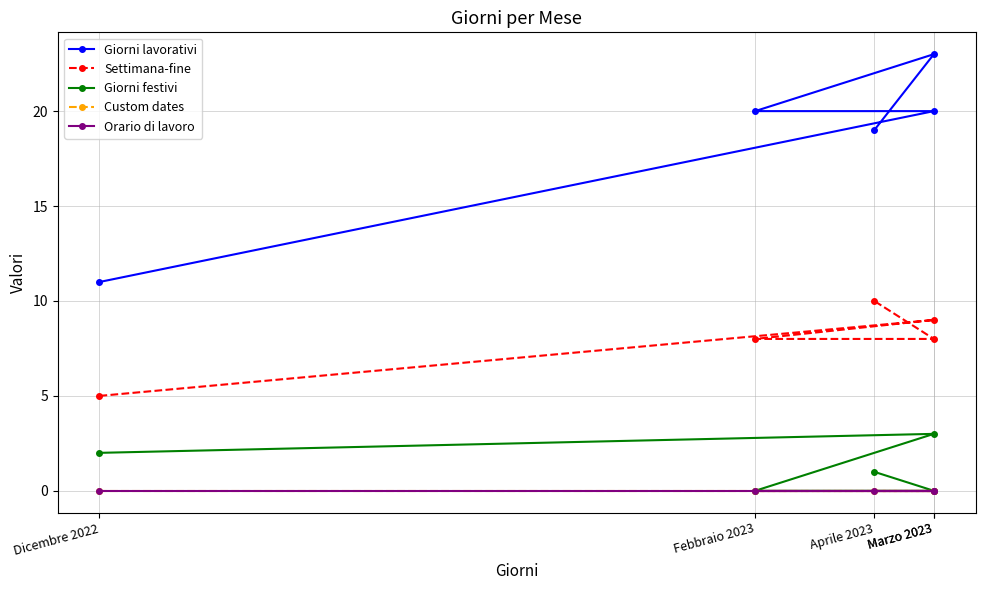

What is the total value across all series at Dicembre 2022?

18